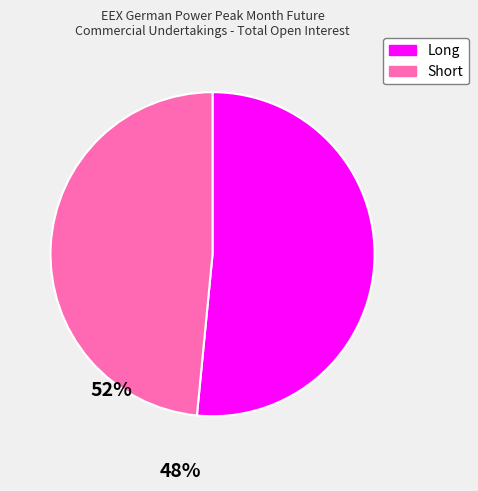

Which category has the smallest portion of the pie?

Short